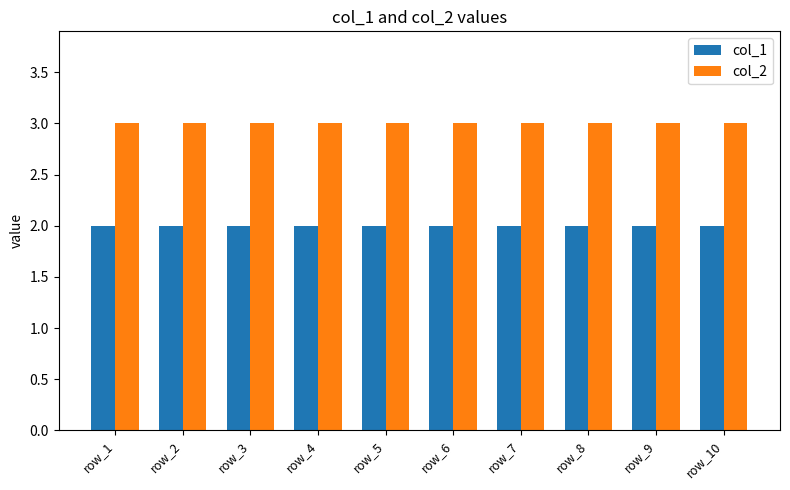

Rank the series by their average value, from highest to lowest.

col_2, col_1